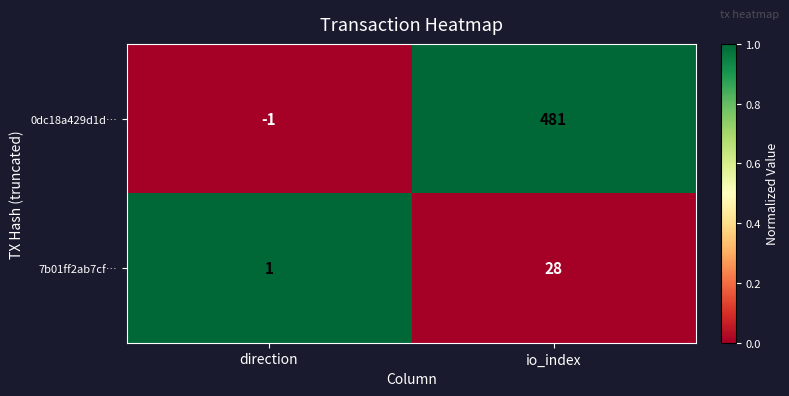

At direction, list the series in order from largest to smallest.

7b01ff2ab7cf…, 0dc18a429d1d…